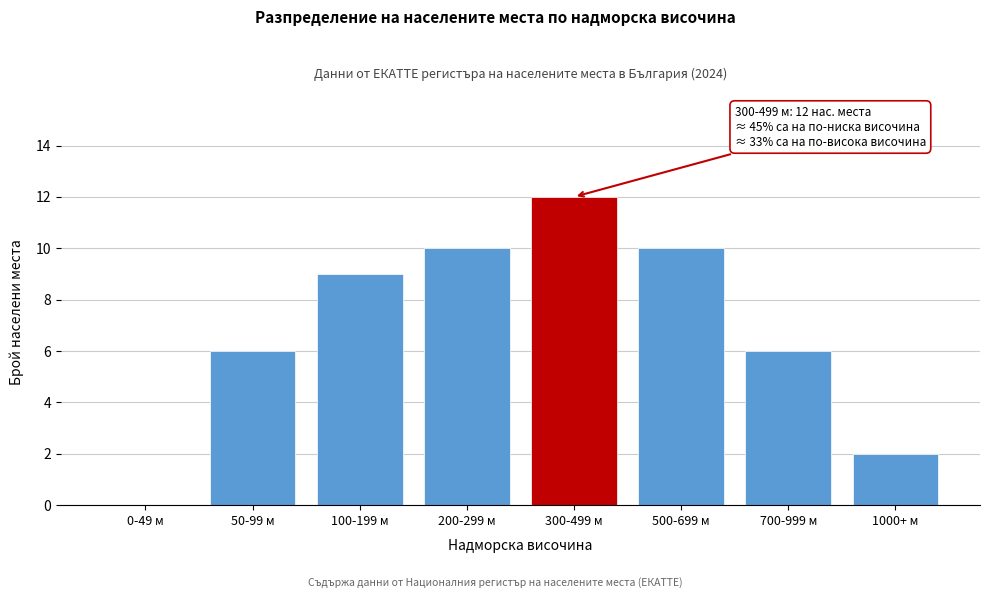

Reading left to right, transcribe all the data shown in this chart.

0-49 м=0	50-99 м=6	100-199 м=9	200-299 м=10	300-499 м=12	500-699 м=10	700-999 м=6	1000+ м=2